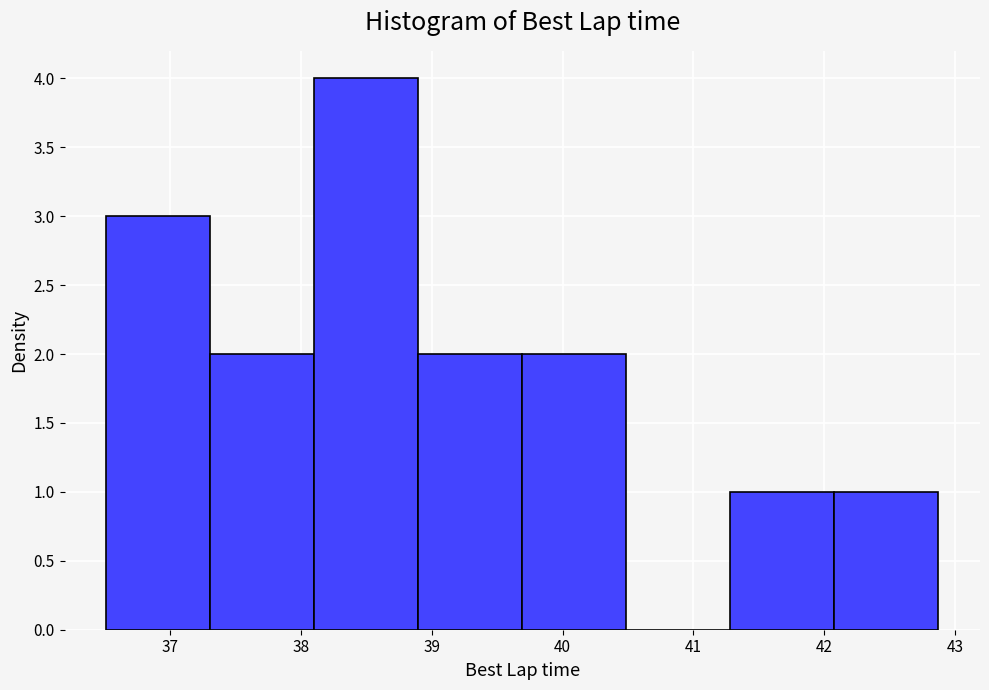

How tall is the bar that spans 38.1 to 38.9 on the x-axis? Neither the bar edges nor the heights are printed on the chart, so give them approximately, as read against the axes.

4